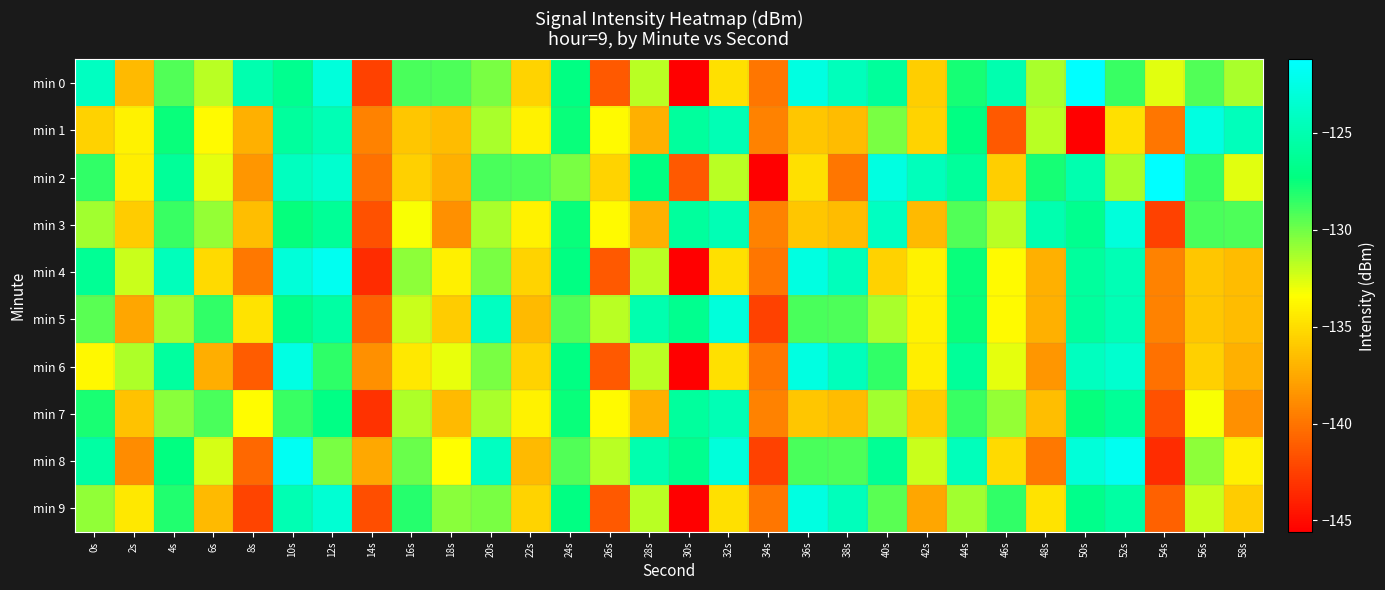

Rank the series at 38s from lowest to highest value.

min 2, min 1, min 3, min 7, min 5, min 8, min 0, min 4, min 6, min 9